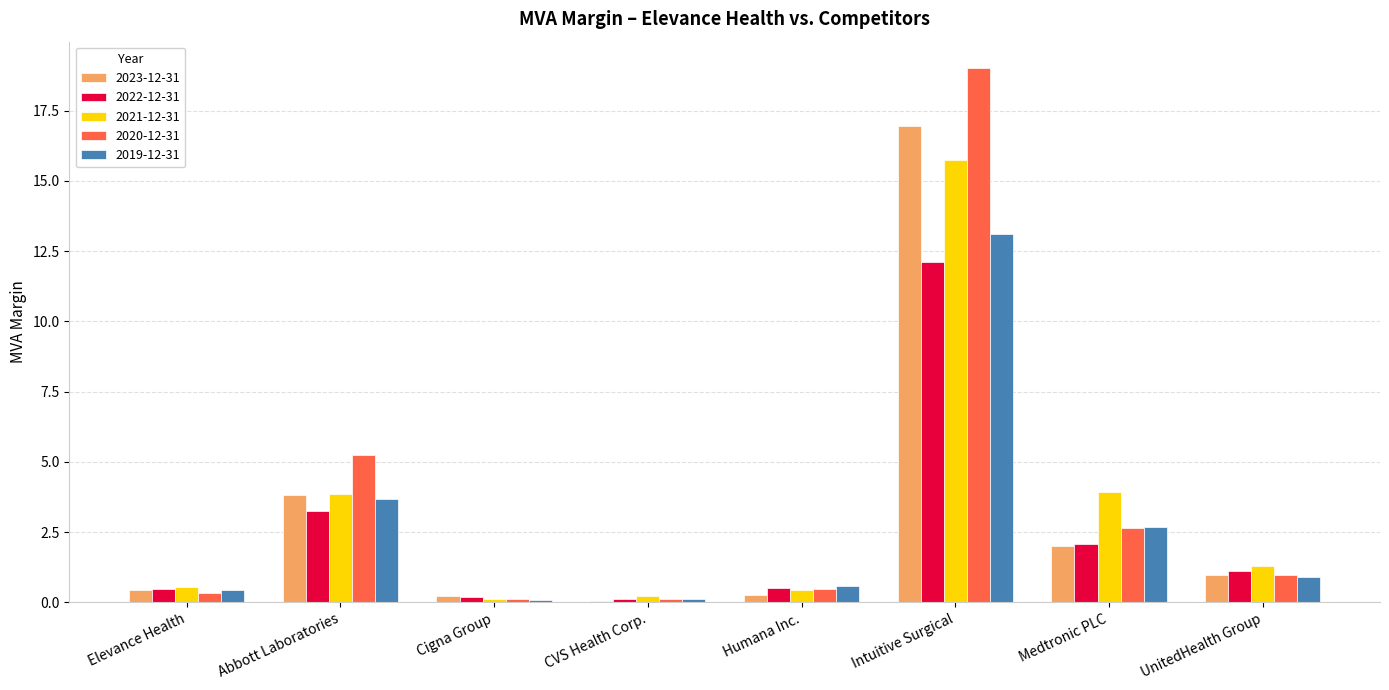

What is the sum of all 2021-12-31 values?

26.1